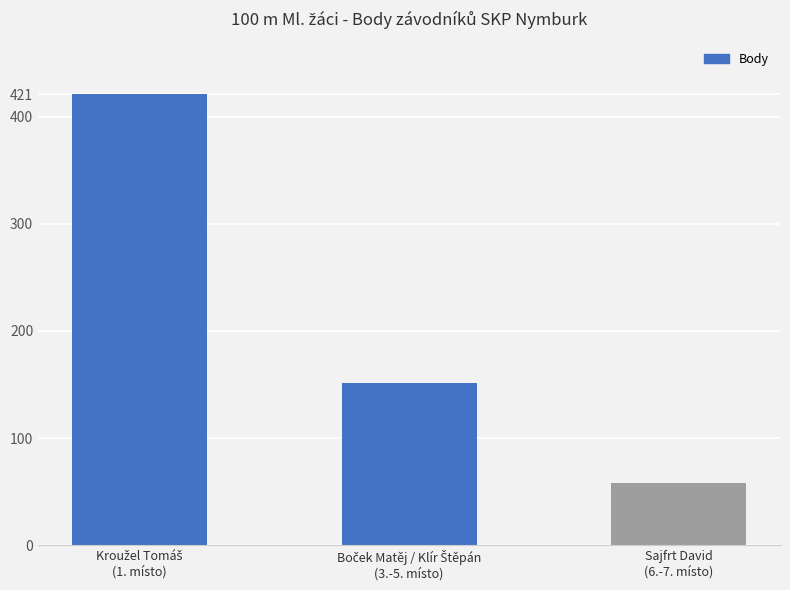

Reading left to right, list all the values displayed in this chart.

421	151	58